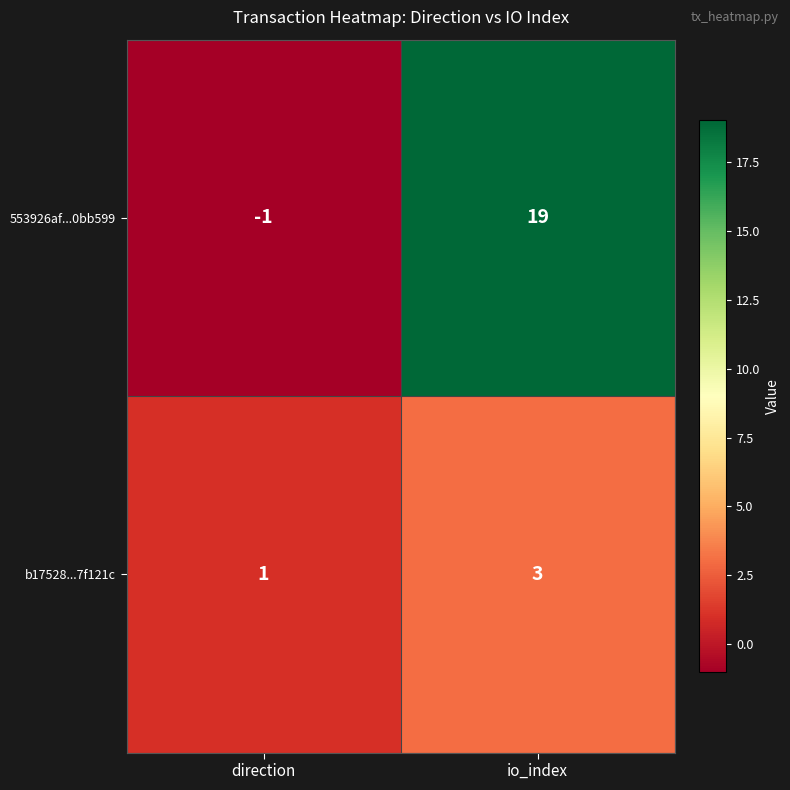

What is the spread (max minus min) of values at io_index?

16